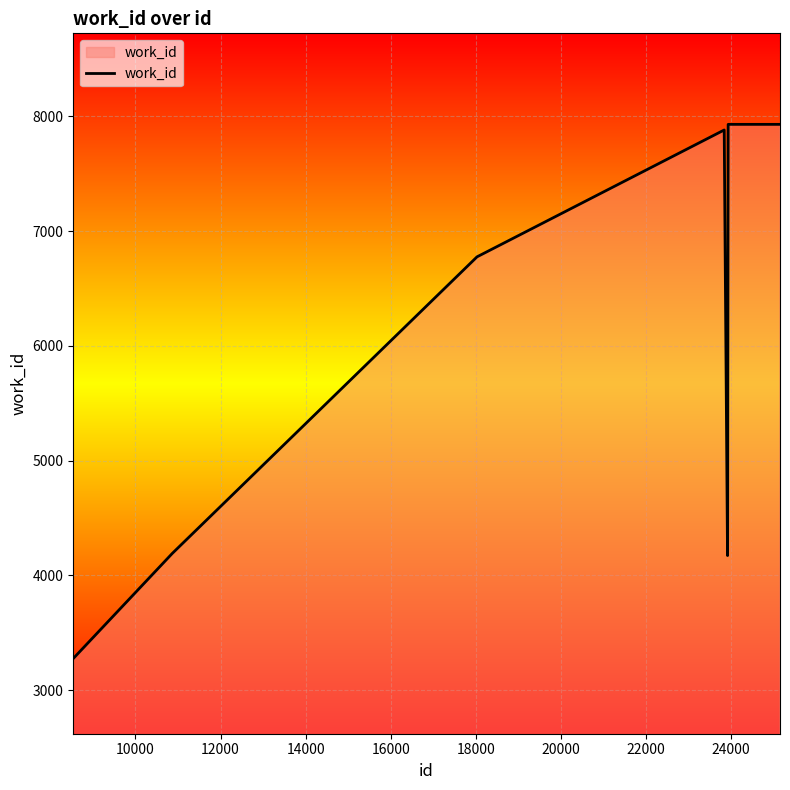

What is the smallest value displayed?

3276